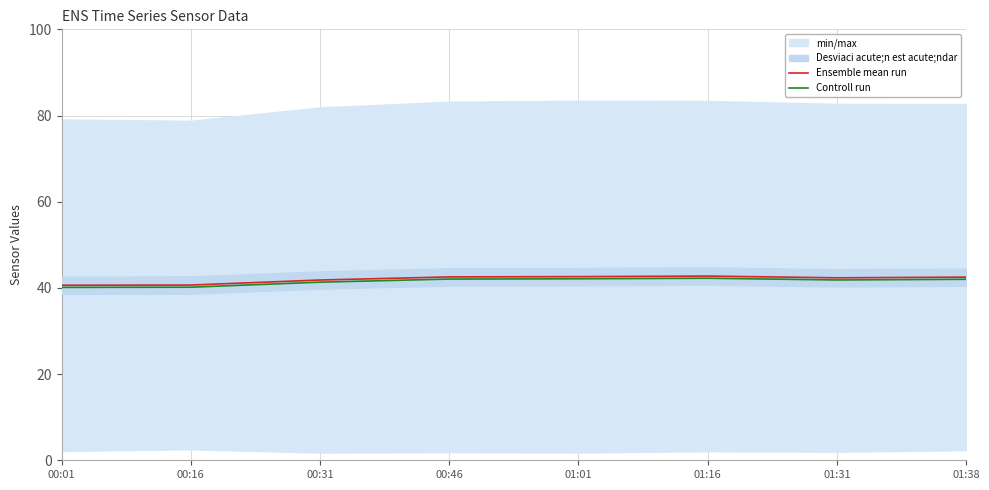

True or false: Ensemble mean run and Controll run cross at least once.

False